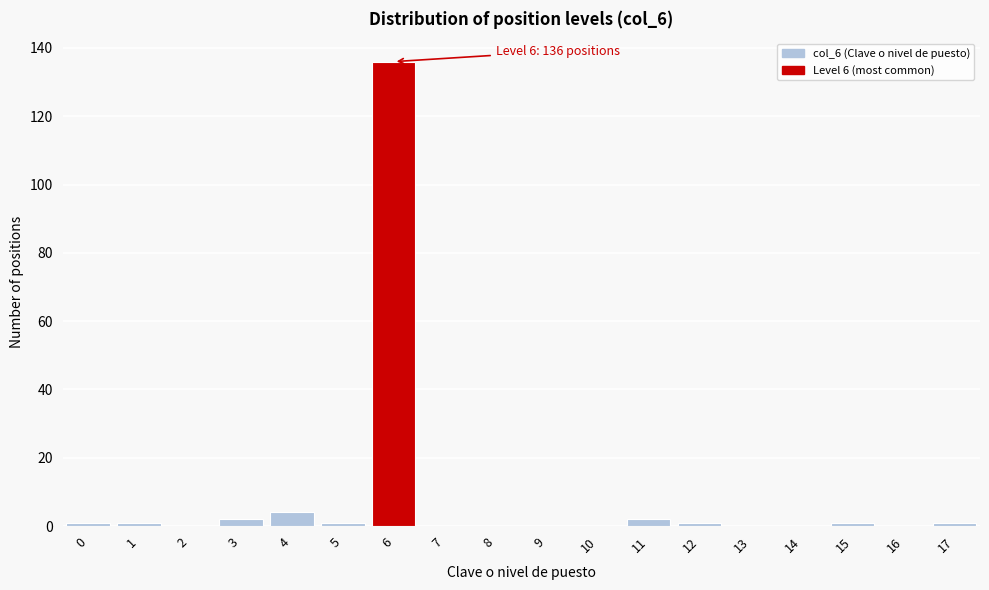

Reading left to right, extract all data points from this chart.

0=1	1=1	2=0	3=2	4=4	5=1	6=136	7=0	8=0	9=0	10=0	11=2	12=1	13=0	14=0	15=1	16=0	17=1